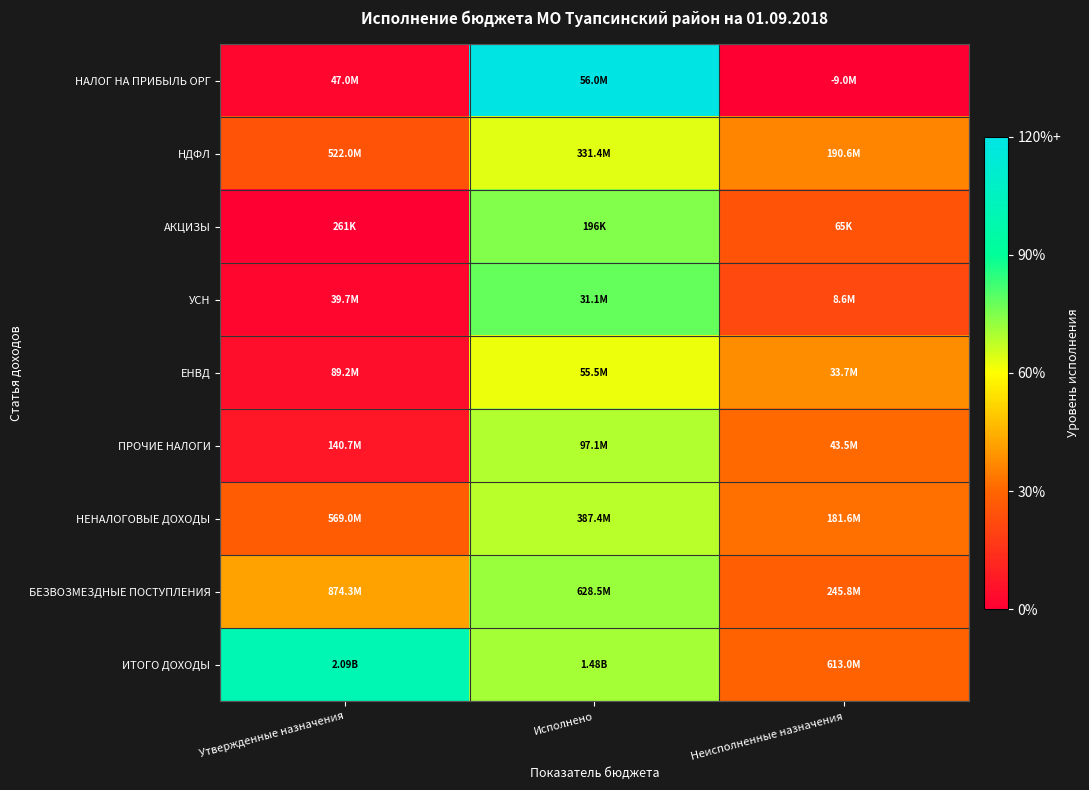

How many data points does each series have?

3